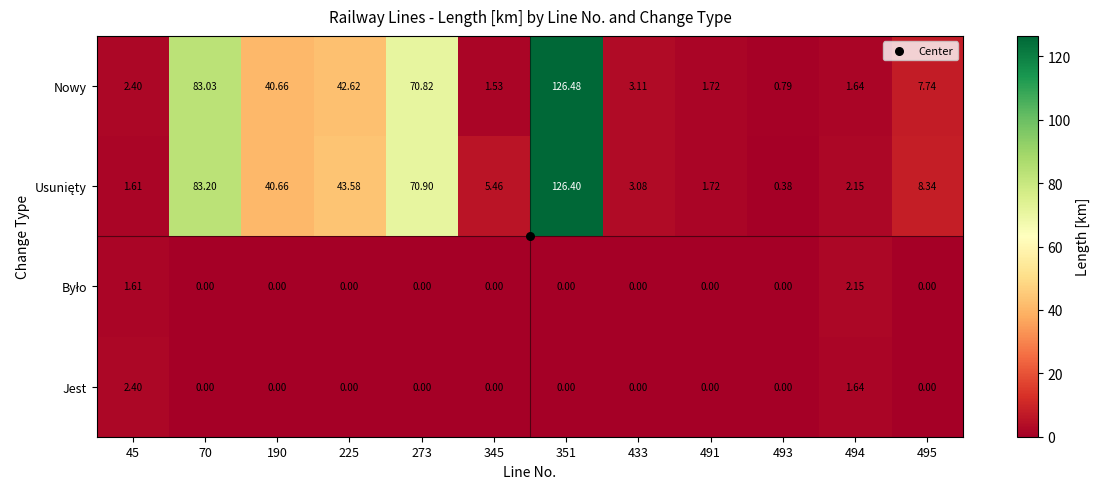

Between 273 and 345, which series saw the biggest shift?

Nowy